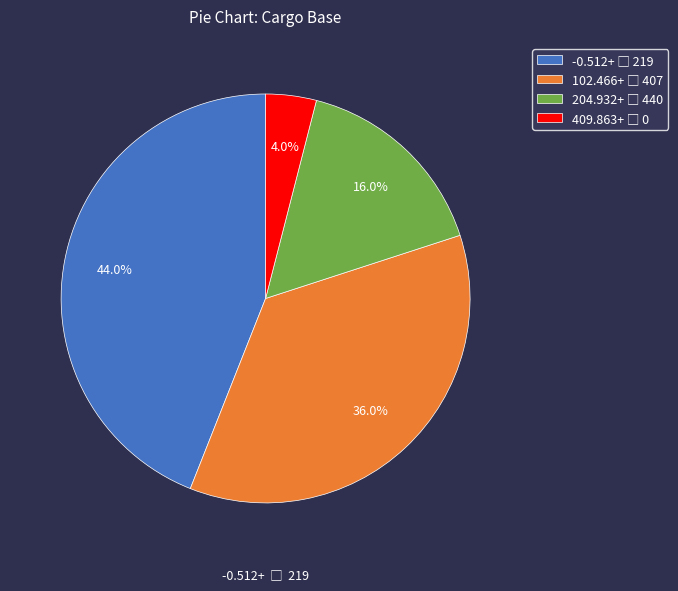

Is there any slice that represents more than half of the pie?

No